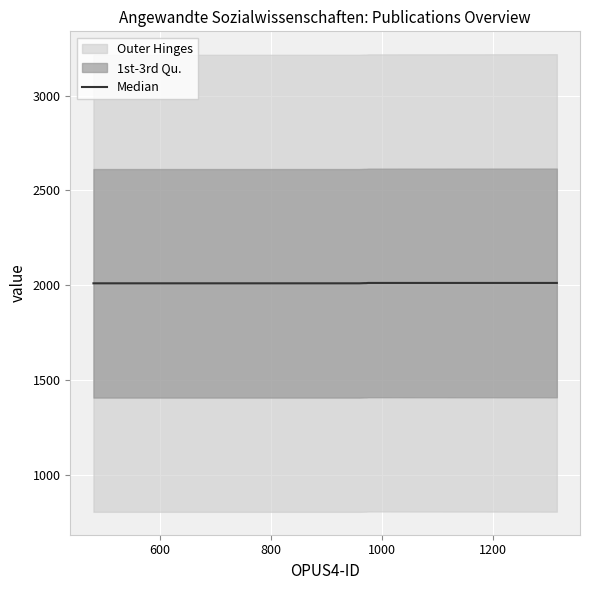

Is it true that the value at 400 is 1152?

False